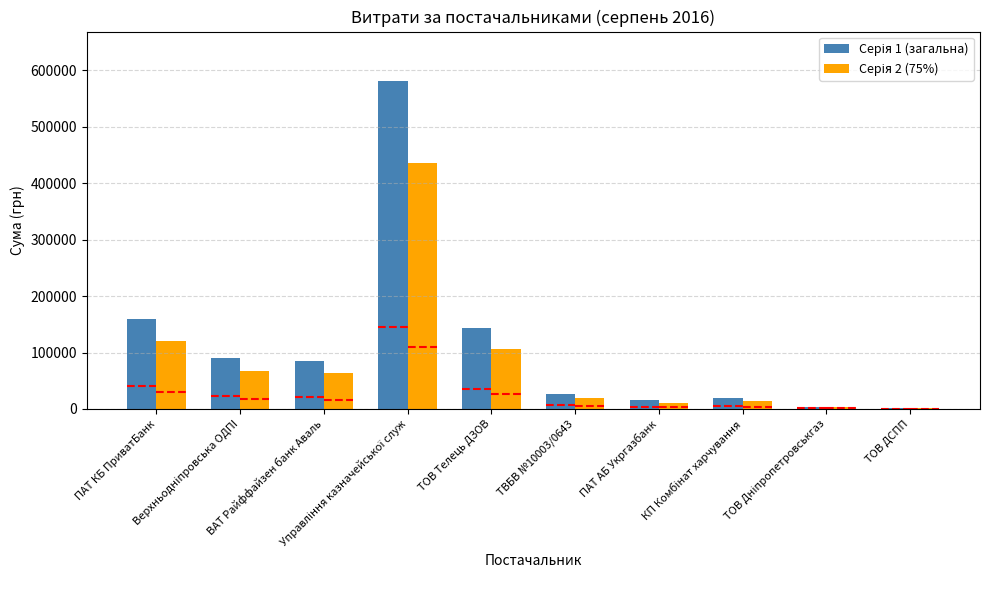

Which series has the widest spread of values?

Серія 1 (загальна)